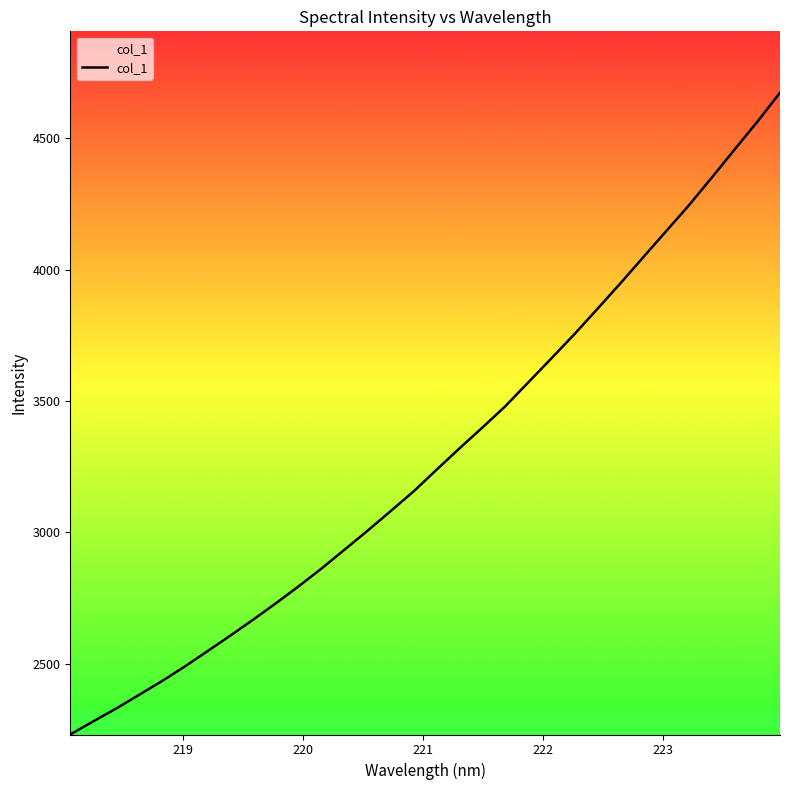

What is the maximum value shown in the chart?

4673.2